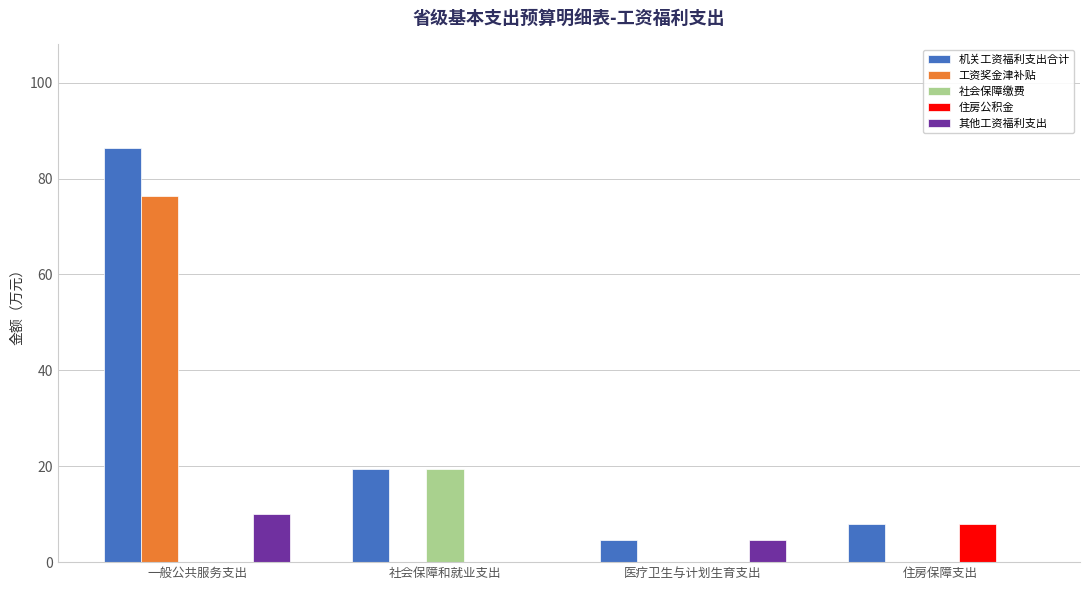

At which category is the sum across all series the highest?

一般公共服务支出